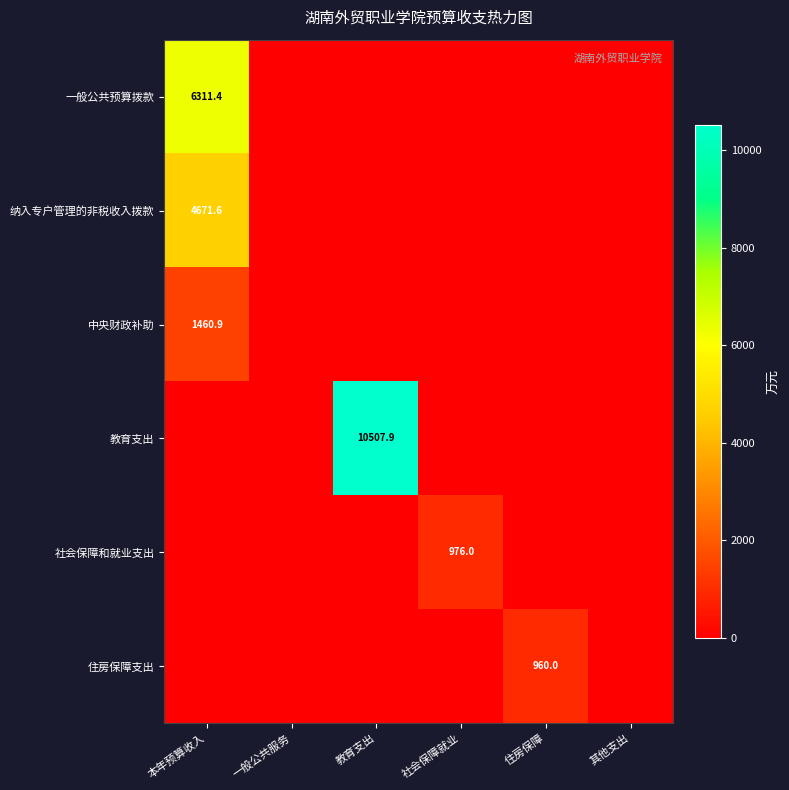

Is it true that 中央财政补助 equals 685.4 at 本年预算收入?

False